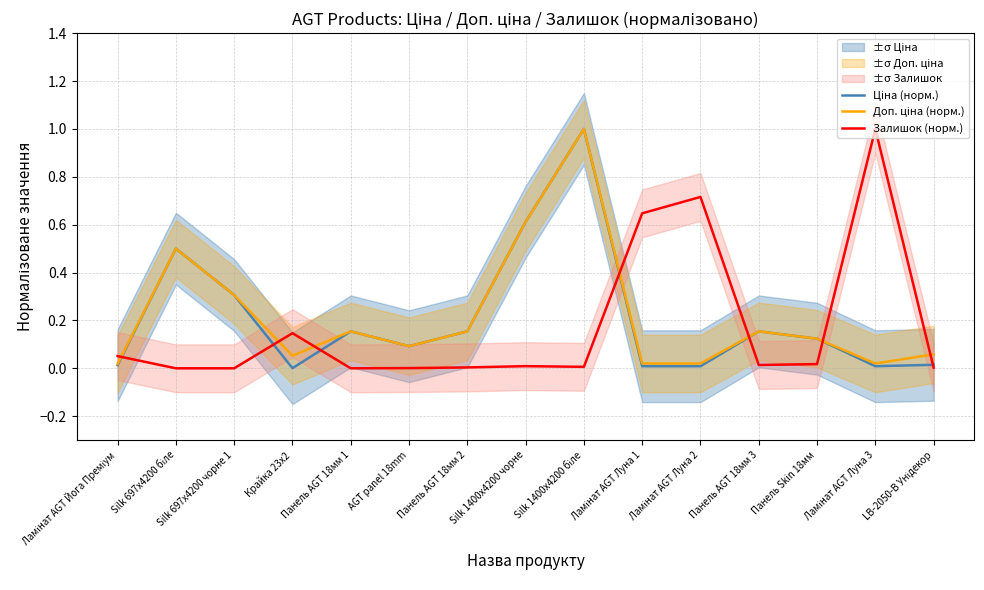

At which label does Доп. ціна (норм.) reach its minimum?

Ламінат AGT Йога Преміум